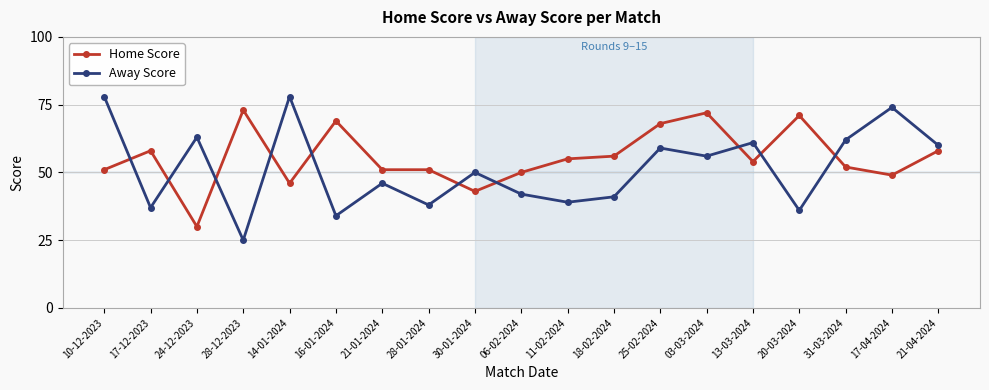

List the series in order of their peak value, lowest first.

Home Score, Away Score